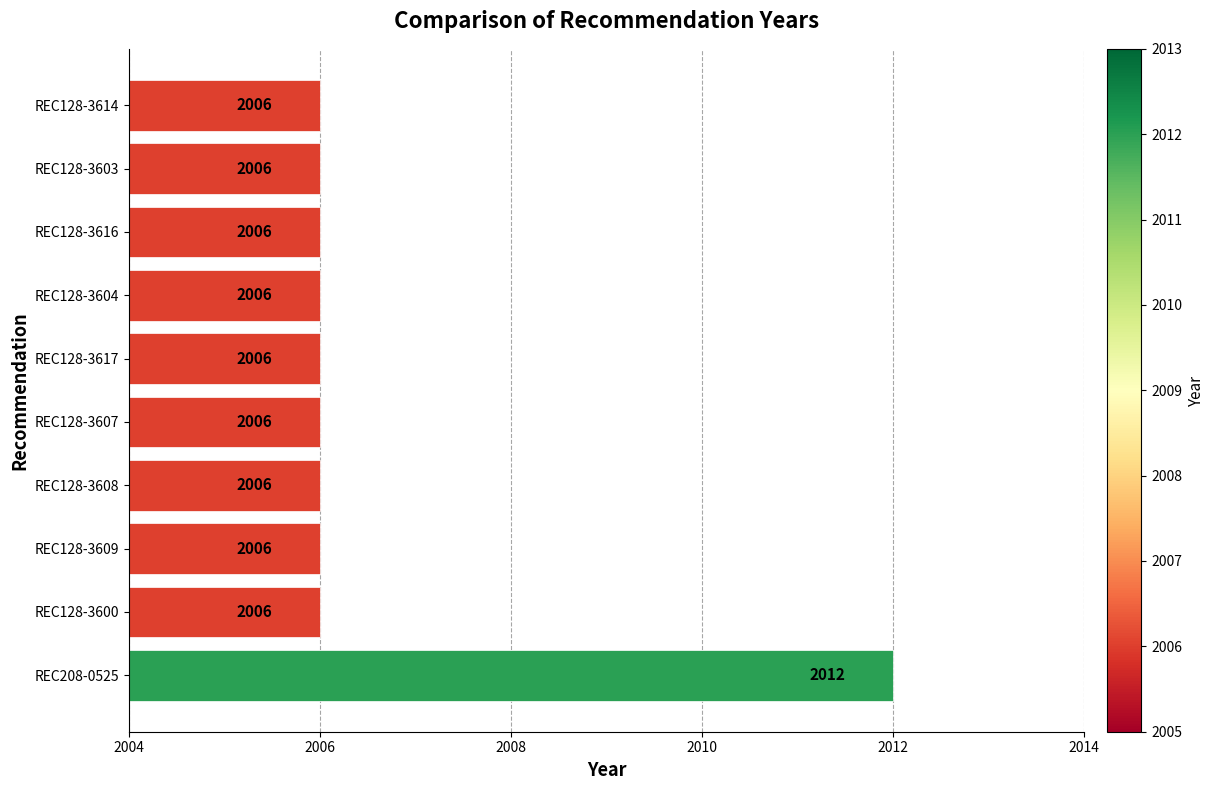

Count the values in the range 2006 to 2007.

9